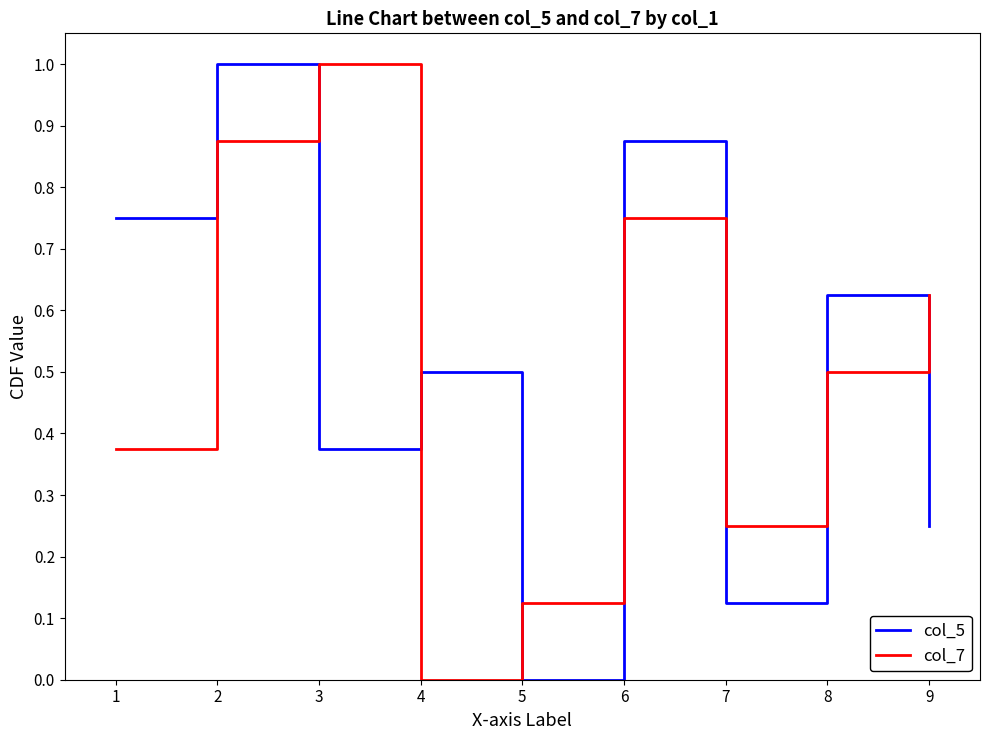

What are all the series names shown in the legend?

col_5, col_7